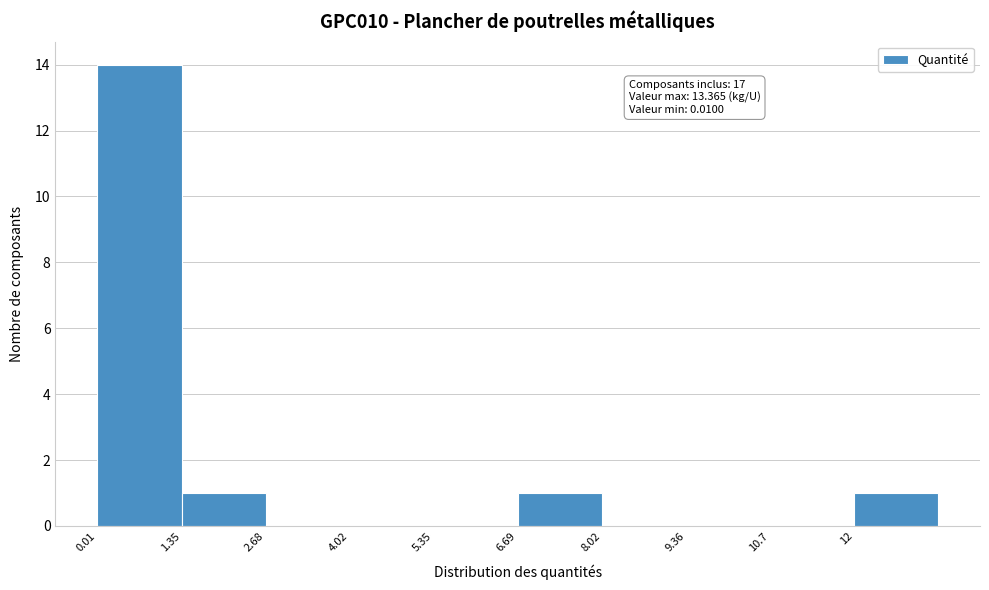

Which range on the x-axis has the tallest bar?

0.0 to 1.4